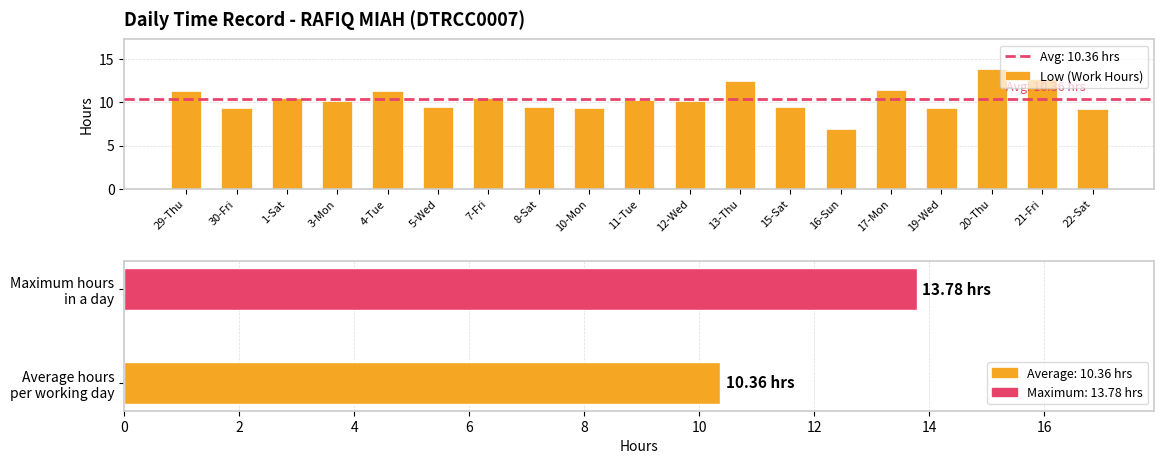

How many data points are above 10?

11